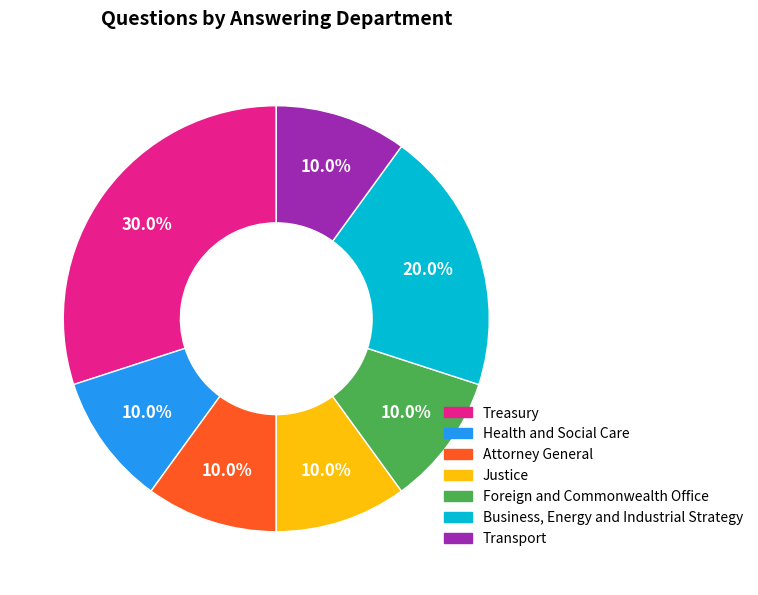

Does Attorney General represent more than half of the total?

No